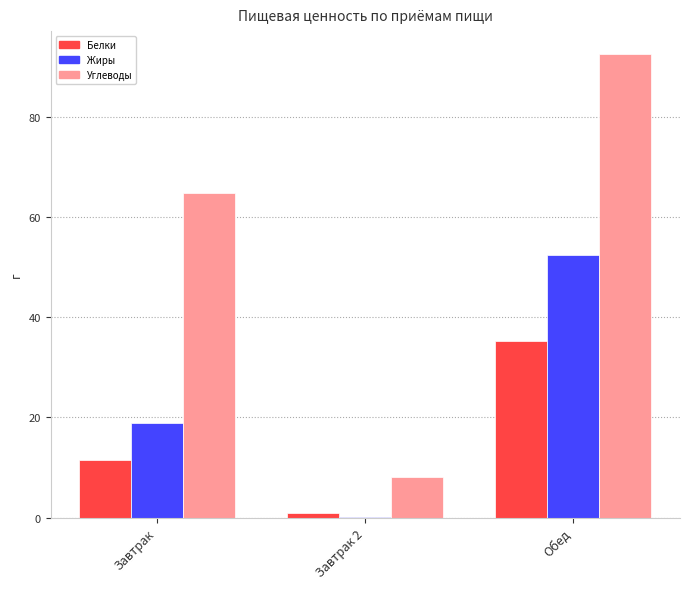

True or false: Жиры has a value of 52.4 at Обед.

True